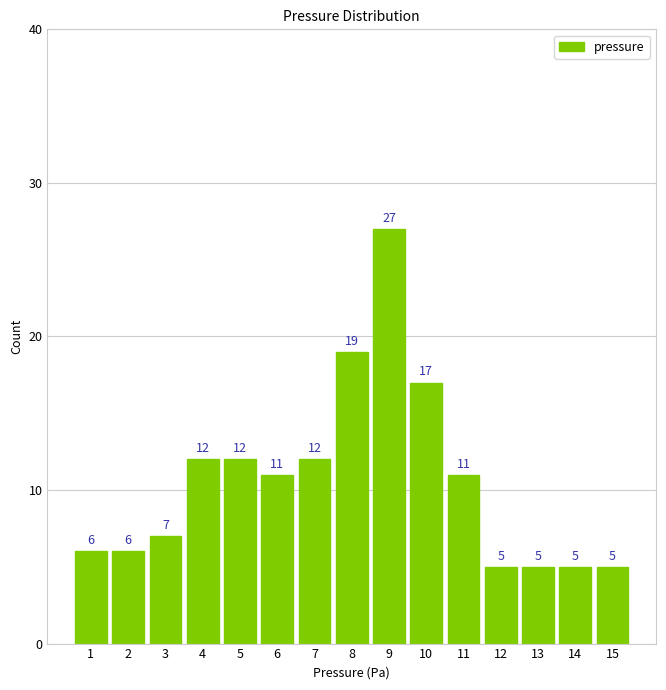

Reading right to left, list all the values displayed in this chart.

5	5	5	5	11	17	27	19	12	11	12	12	7	6	6